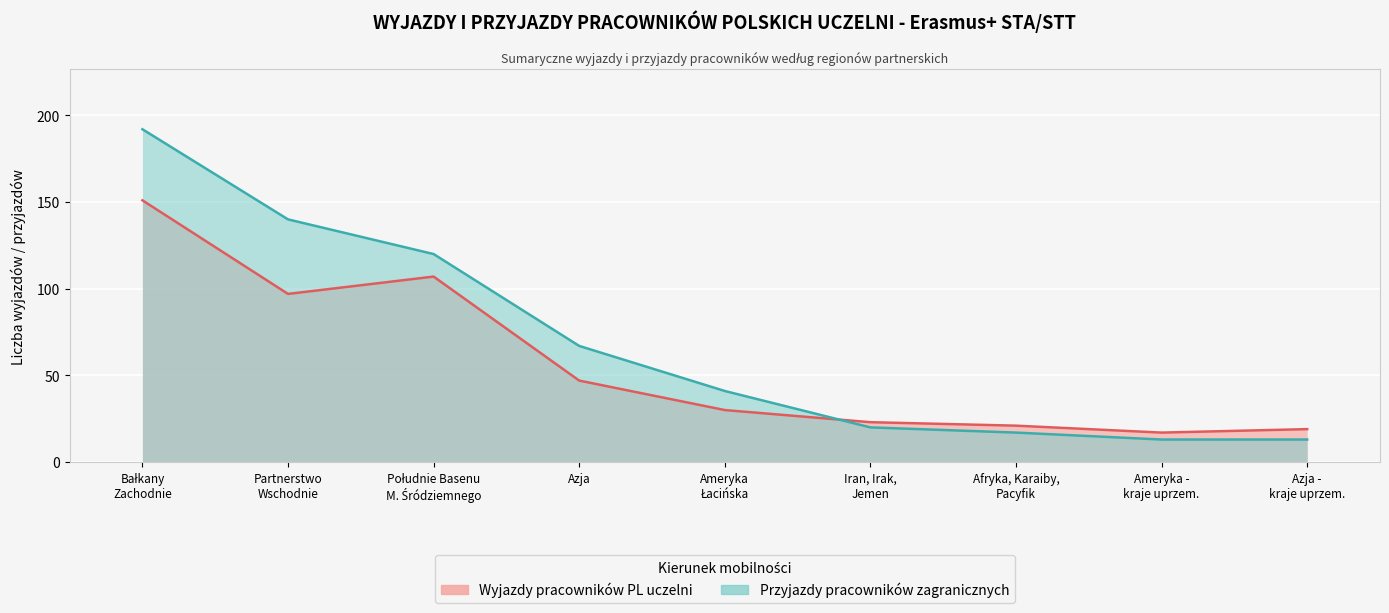

How many lines are shown in the chart?

2